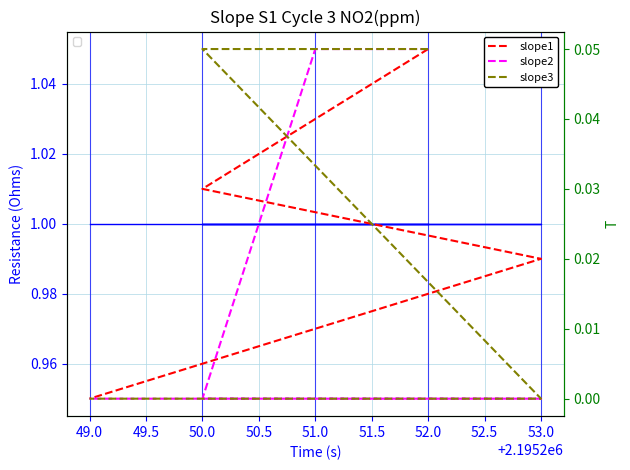

Reading left to right, list all the values displayed in this chart.

slope1: 0.1	0.0	0.0	0.0	0.0
slope2: 0.1	0.1	0.0	0.0	0.0
slope3: 0.1	0.1	0.1	0.0	0.0